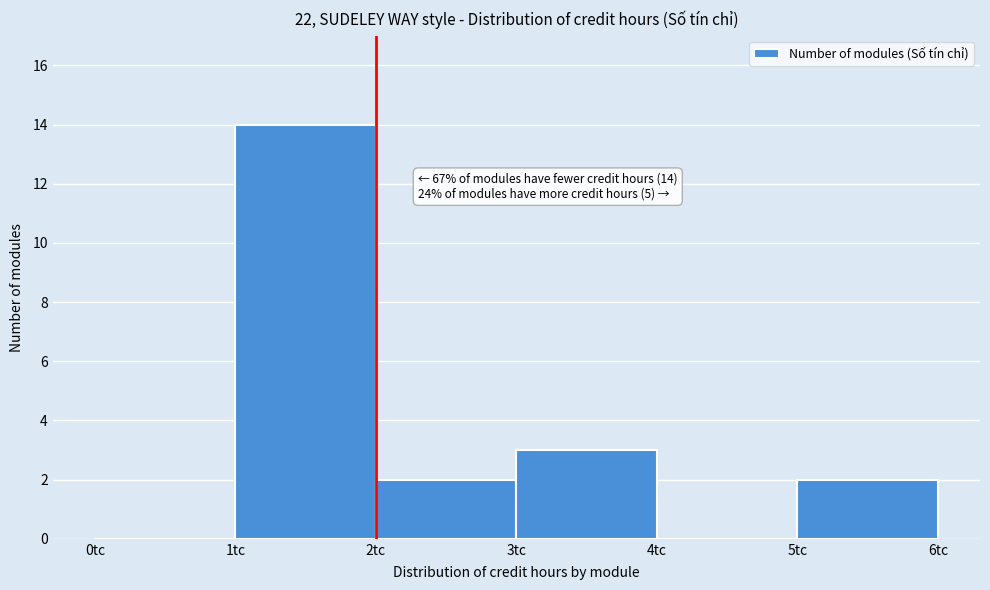

Reading right to left, list all the values displayed in this chart.

5tc=2	4tc=0	3tc=3	2tc=2	1tc=14	0tc=0